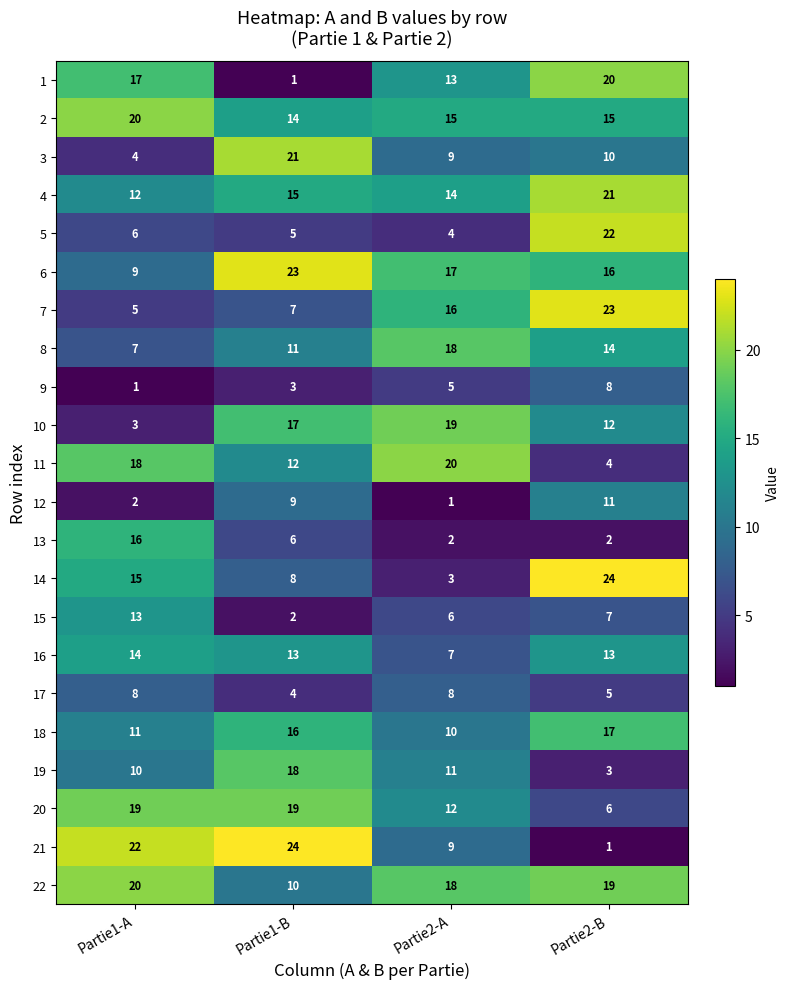

What is the approximate value of 15 at Partie2-B?

7